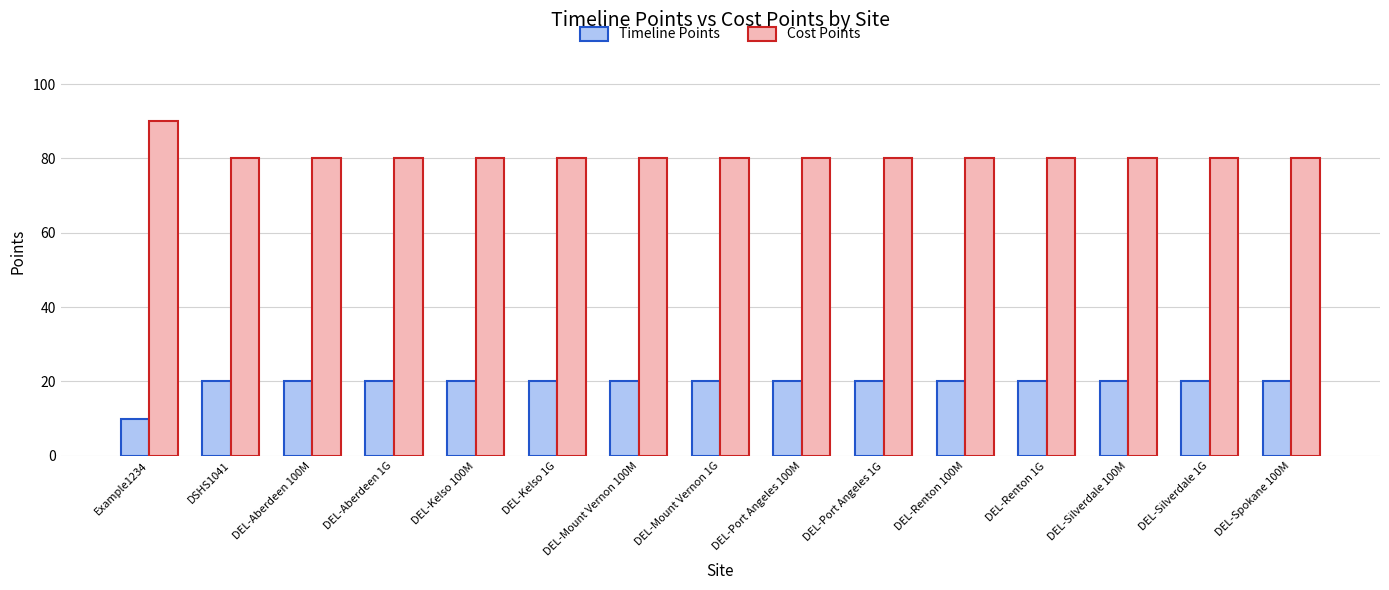

What is the difference between the highest and lowest values at DSHS1041?

60